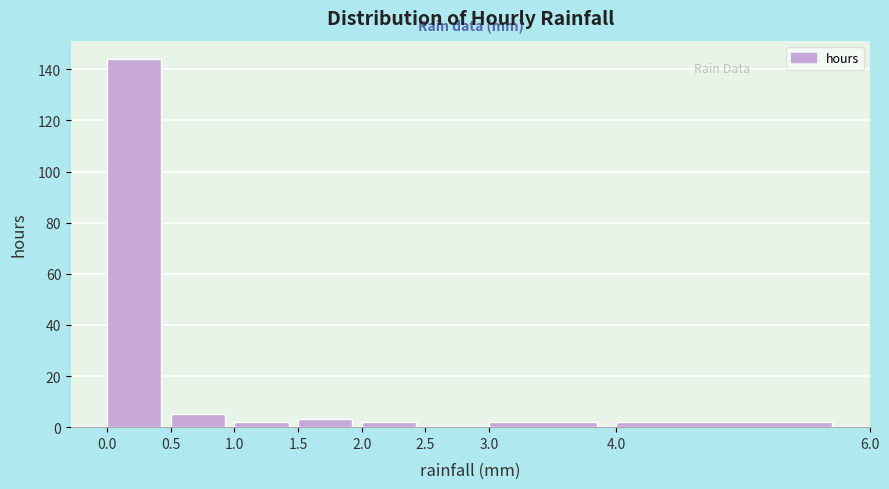

Reading left to right, list every bar in this chart as the range it spans on the x-axis followed by its height. The values are not printed on the chart, so give them approximately, as read against the axis.

0.0 to 0.5: 144
0.5 to 1.0: 6
1.0 to 1.5: 2
1.5 to 2.0: 4
2.0 to 2.5: 2
2.5 to 3.0: 0
3.0 to 4.0: 2
4.0 to 6.0: 2